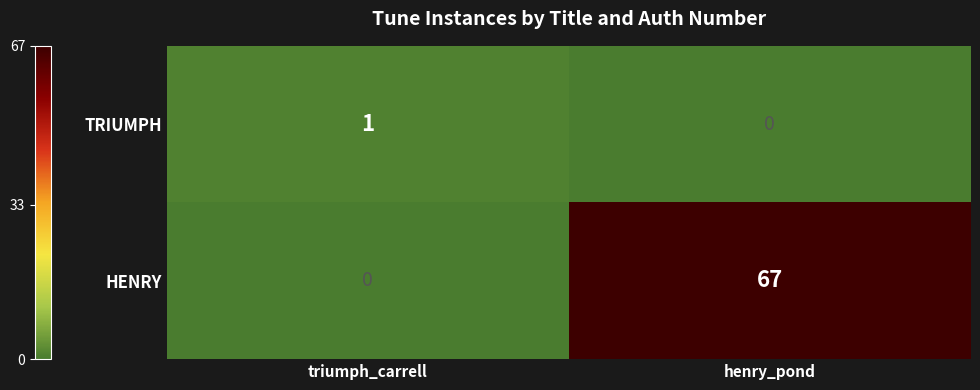

Which series has the largest total across all categories?

HENRY